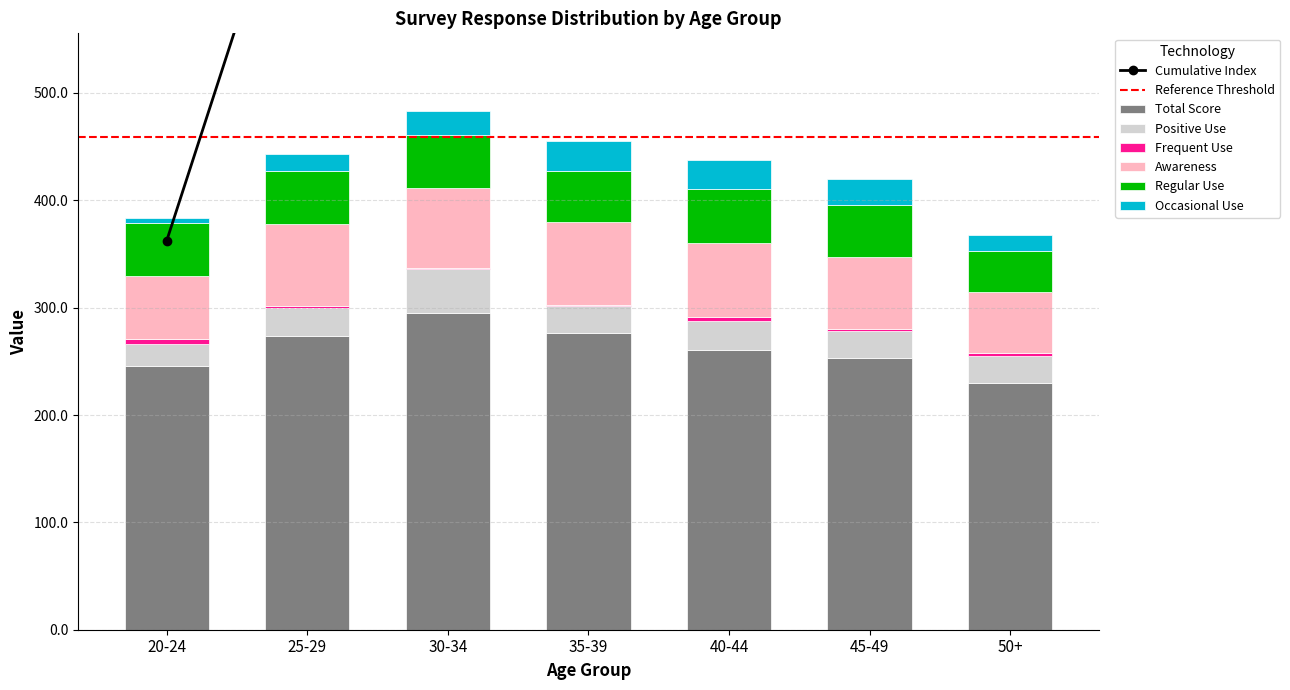

At which label does Total Score reach its peak?

30-34